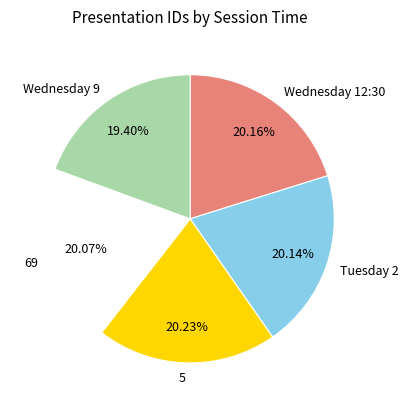

To the nearest percent, what percentage of the pie is 69?

20%